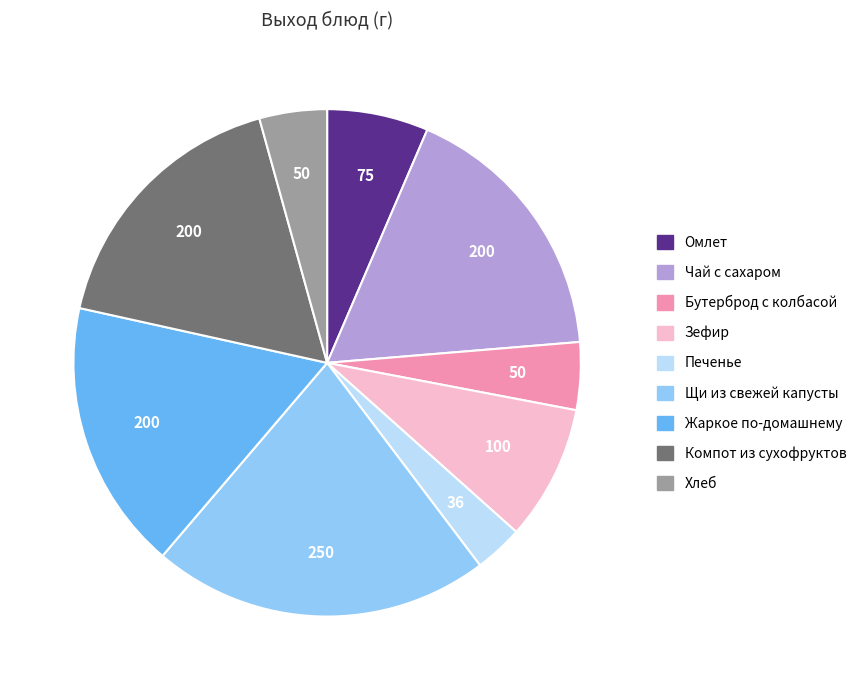

Which slice is the smallest?

Печенье